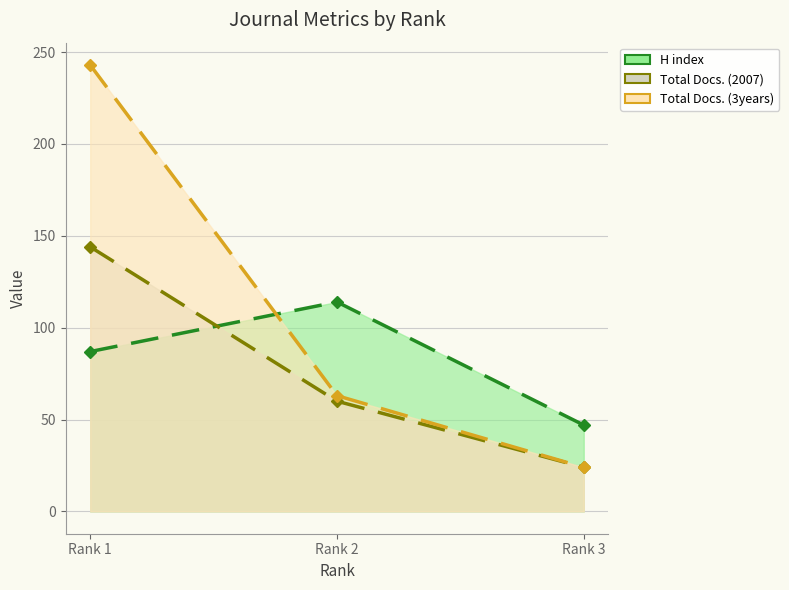

Which category has the lowest value in the Total Docs. (3years) series?

Rank 3